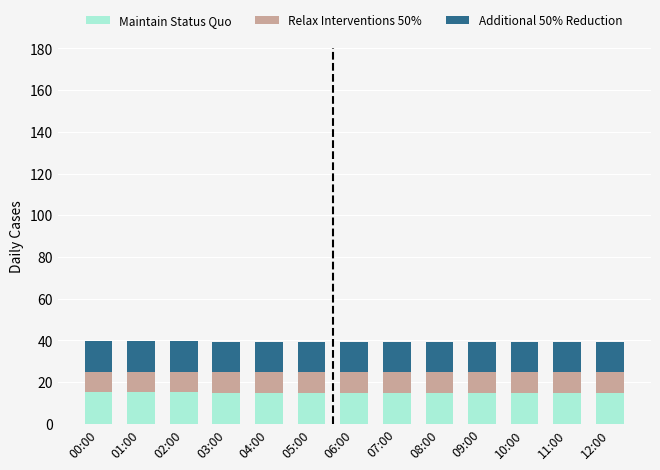

What is the sum of the Maintain Status Quo values at 06:00 and 02:00?

29.9